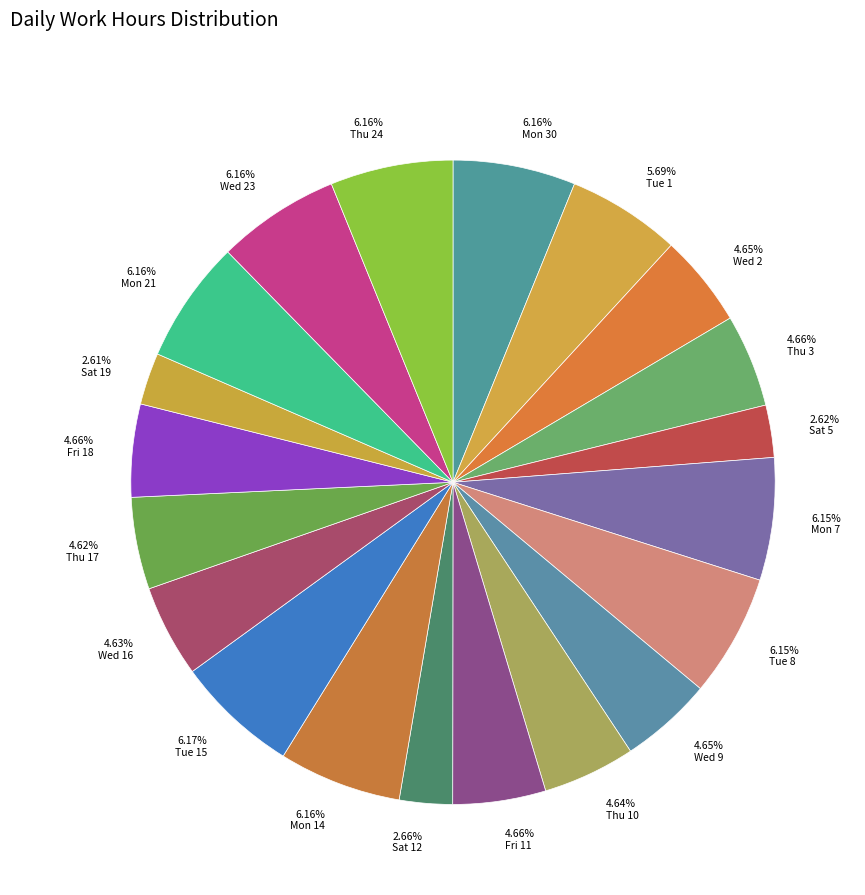

Does Tue 15 account for over 50% of the chart?

No